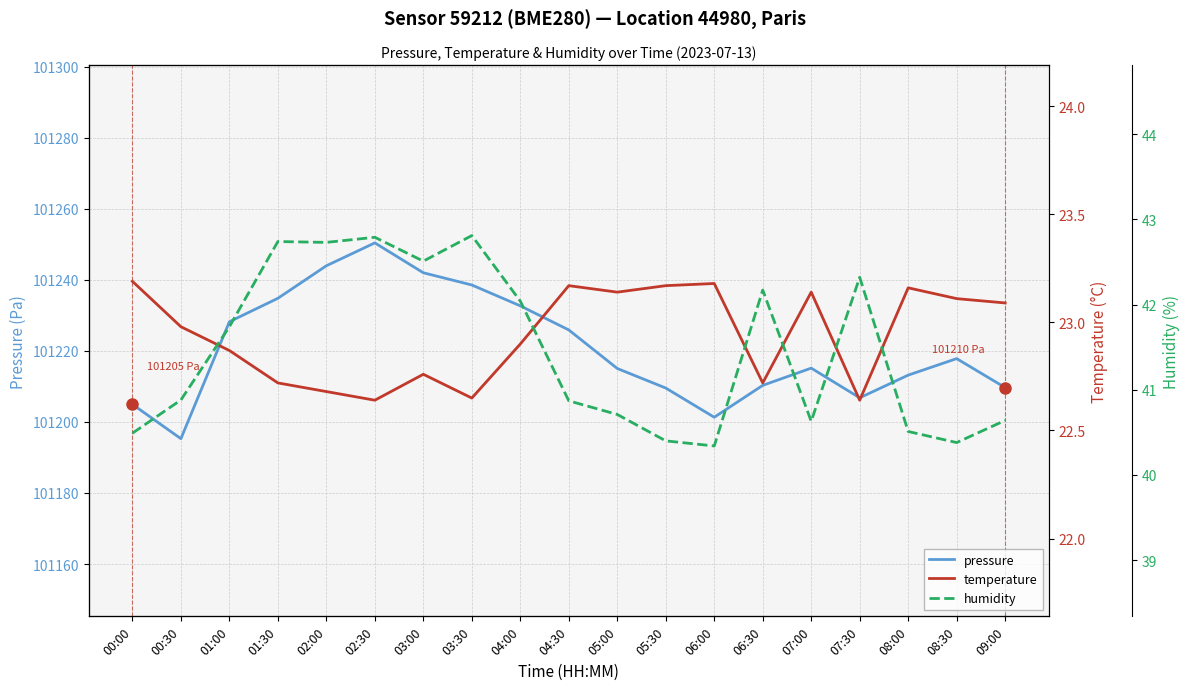

Reading left to right, list all the values displayed in this chart.

pressure: 101204.9	101195.3	101228.2	101234.8	101243.9	101250.4	101242.0	101238.5	101232.7	101225.9	101215.0	101209.5	101201.3	101210.3	101215.1	101206.8	101213.2	101217.8	101209.7
temperature: 23.2	23.0	22.9	22.7	22.7	22.6	22.8	22.6	22.9	23.2	23.1	23.2	23.2	22.7	23.1	22.6	23.2	23.1	23.1
humidity: 40.5	40.9	41.7	42.7	42.7	42.8	42.5	42.8	42.0	40.9	40.7	40.4	40.3	42.2	40.6	42.3	40.5	40.4	40.6